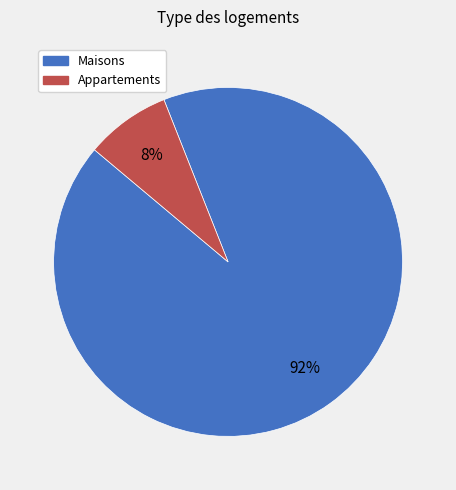

Count the number of slices in the pie.

2